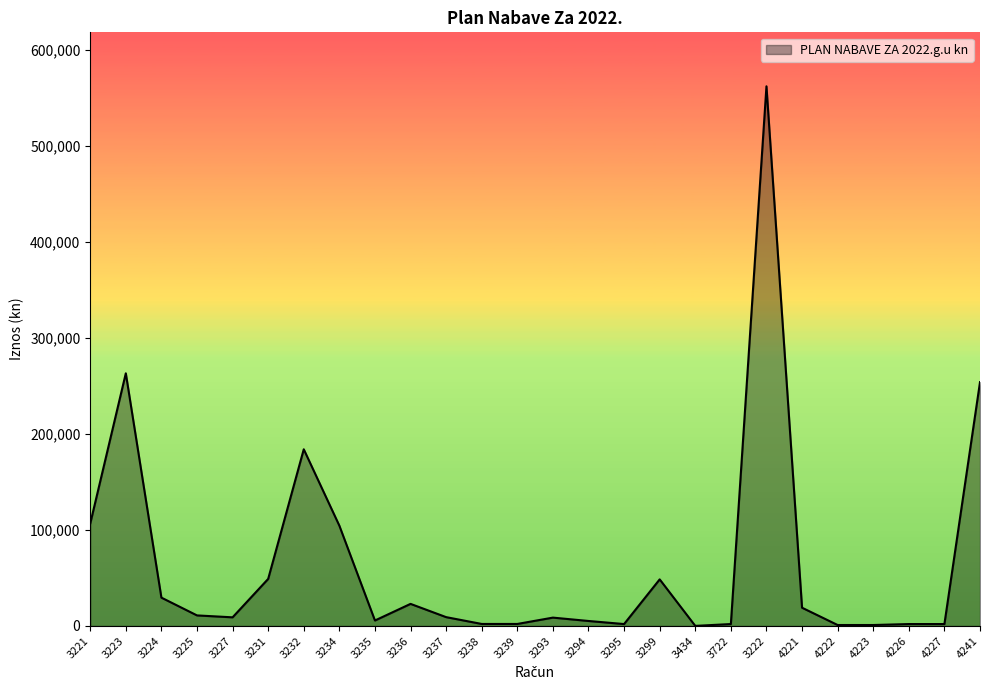

Which has a higher value, 3239 or 3227?

3227